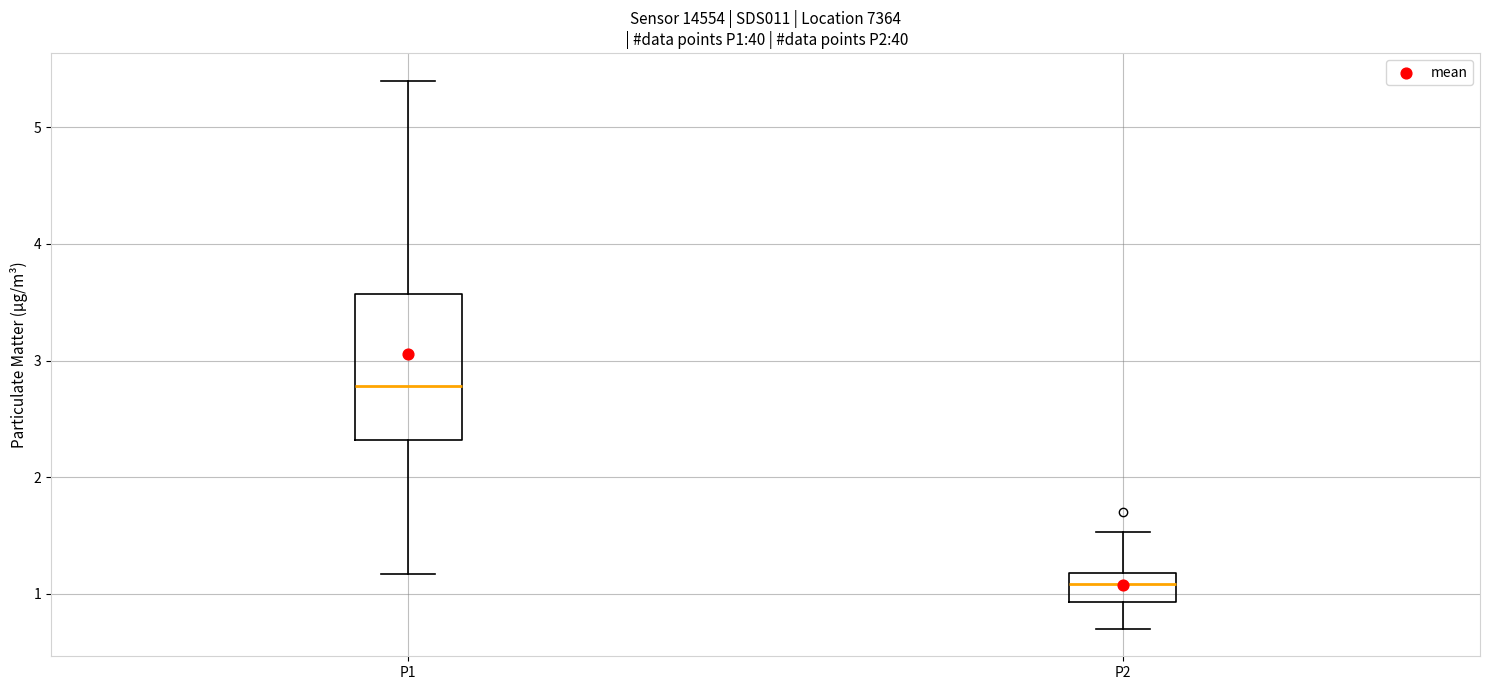

Reading left to right, transcribe this box plot: for each box, give where its median line is, the range the box spans, and where its two whiskers end, as read against the y-axis. The values are not printed on the chart, so give them approximately, as read against the axis.

P1: median 2.8, box 2.3 to 3.6, whiskers 1.2 to 5.4
P2: median 1.1, box 0.9 to 1.2, whiskers 0.7 to 1.5